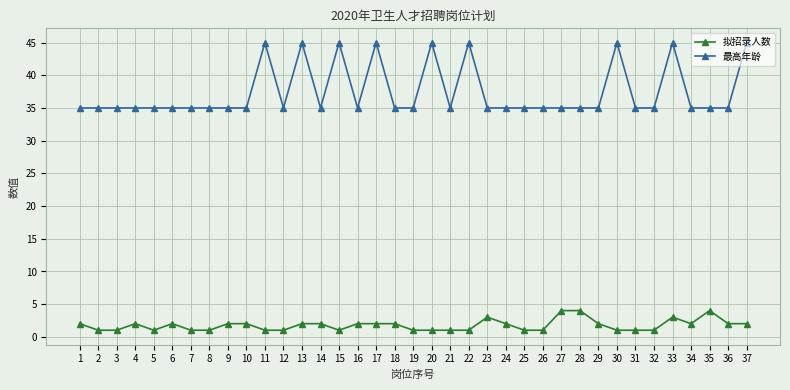

What is the value of the 拟招录人数 point at the 16th from the left?

2